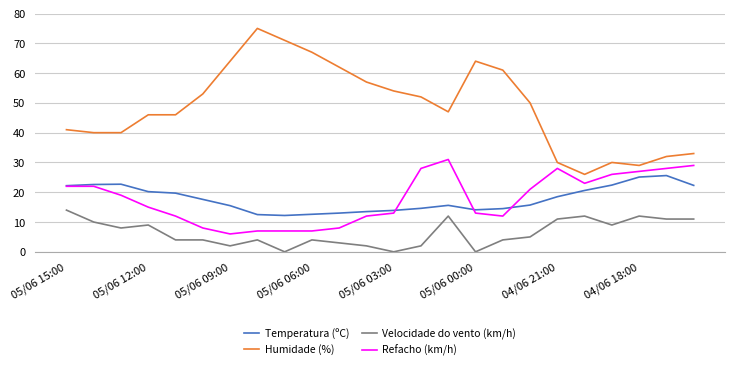

What is the lowest value of the Refacho (km/h) series?

6.0